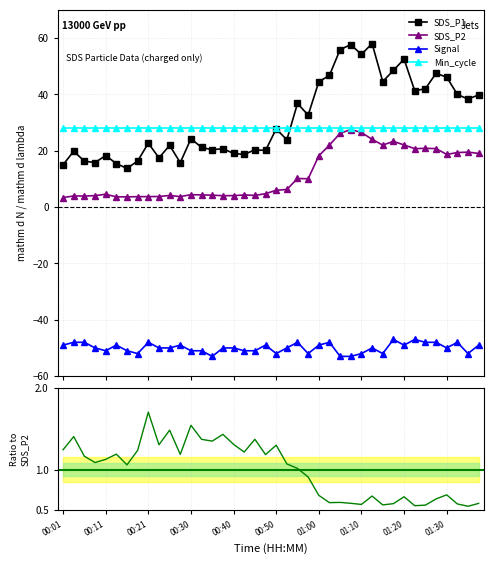

The SDS_P2 series shows 24.1 at 29. True or false?

True